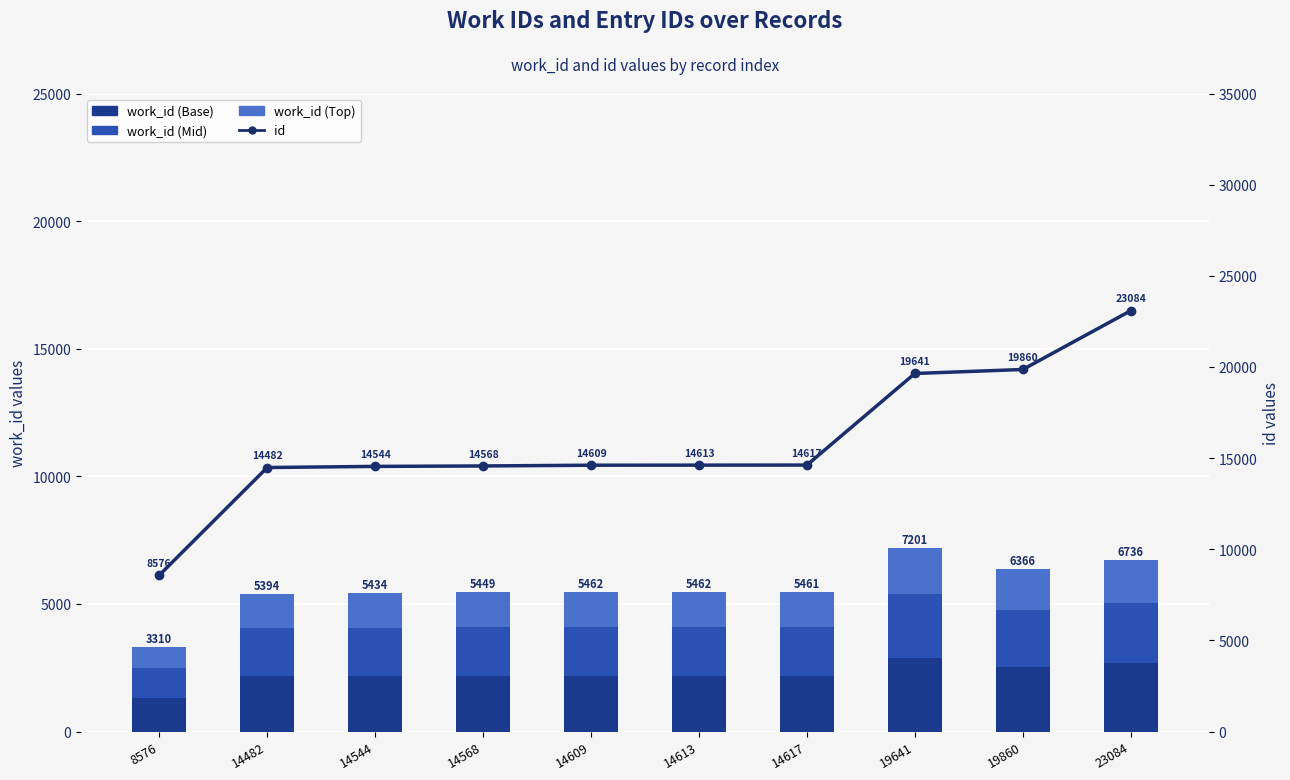

At which label is id closest to 15830?

14617